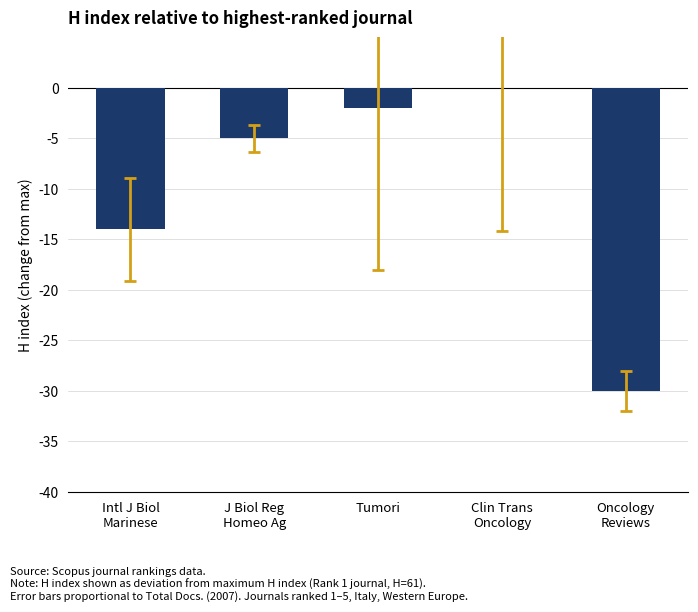

True or false: the data shows -3 at Intl J Biol
Marinese.

False